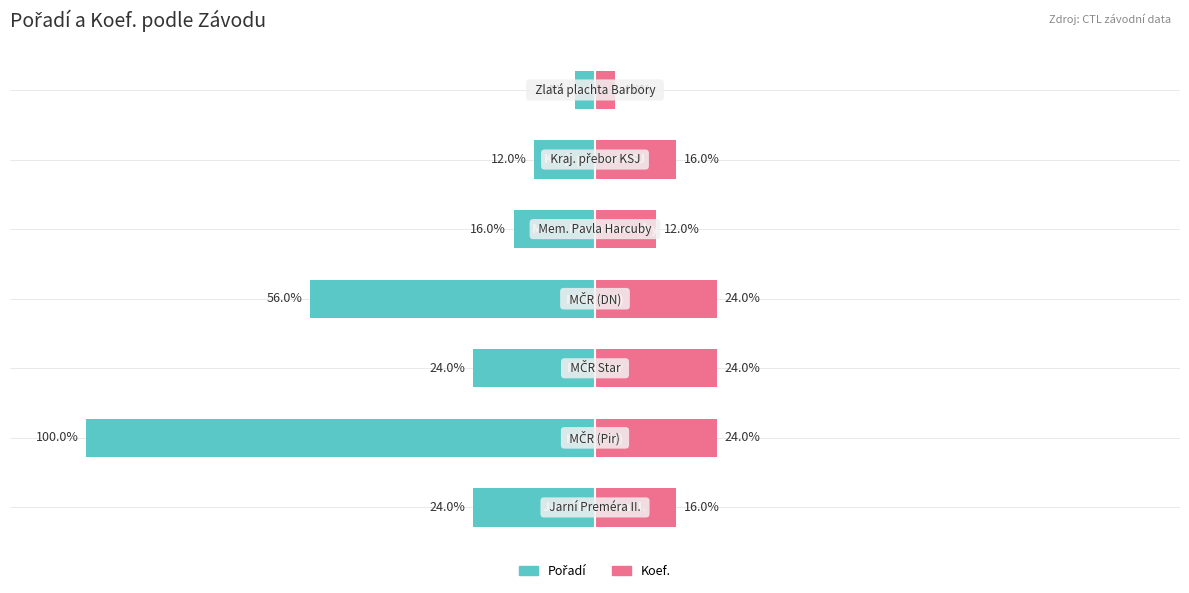

At 2, list the series in order from smallest to largest.

Pořadí, Koef.